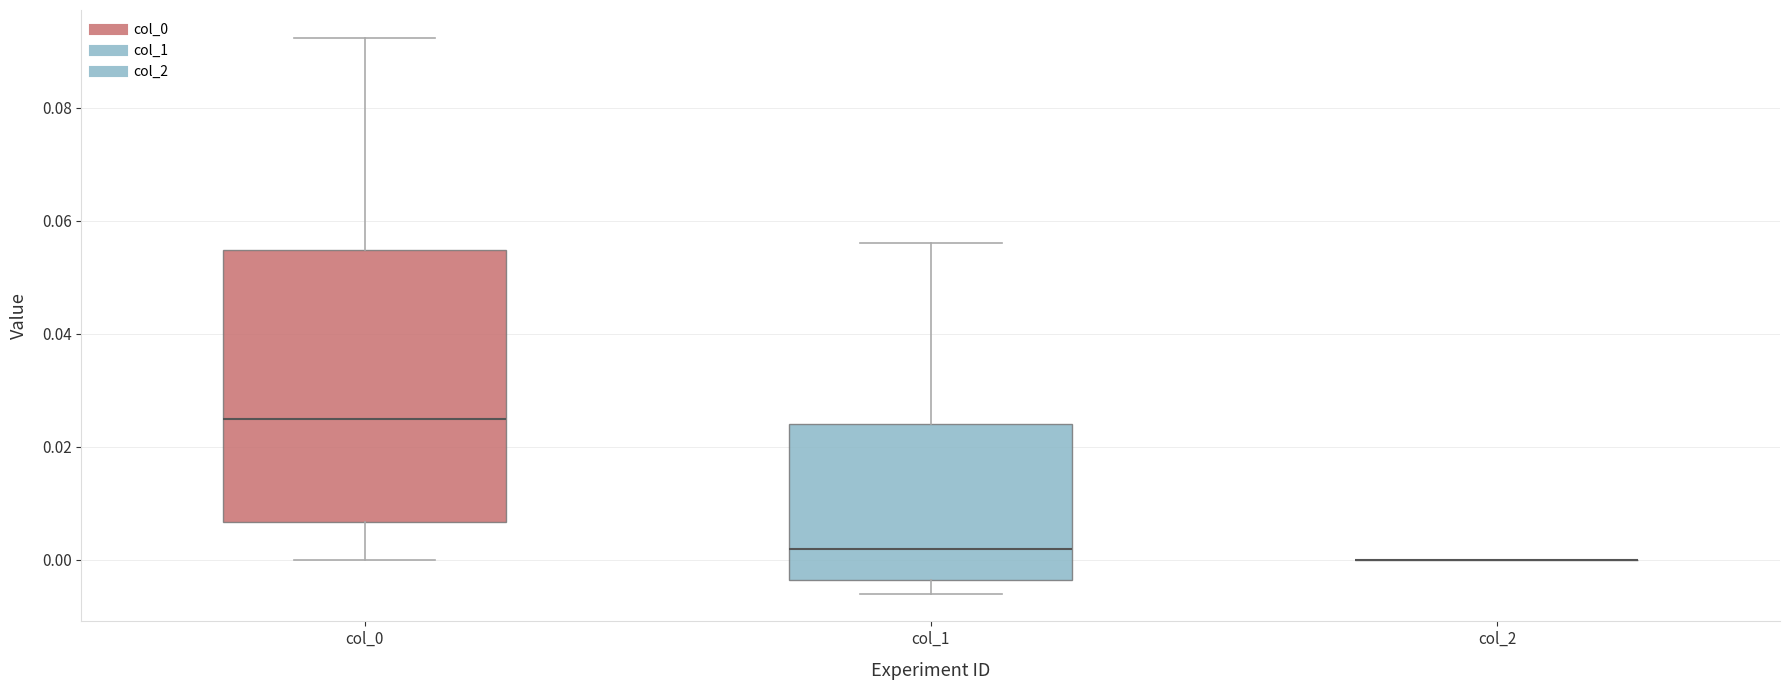

Comparing the boxes themselves (not the whiskers), which one is the tallest?

col_0